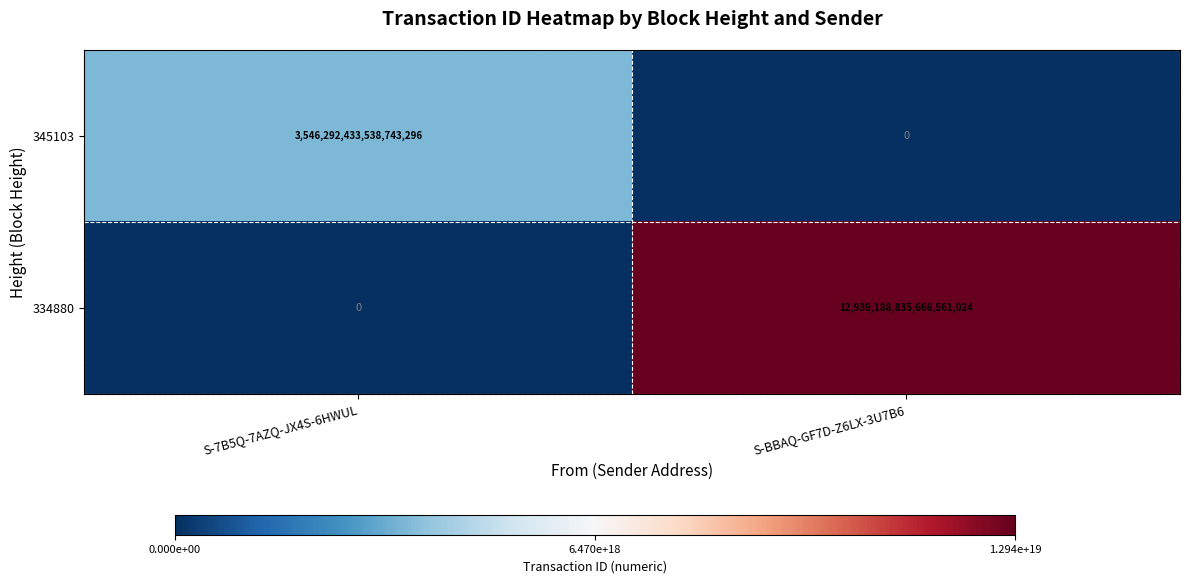

How many positive values does the 345103 series have?

1